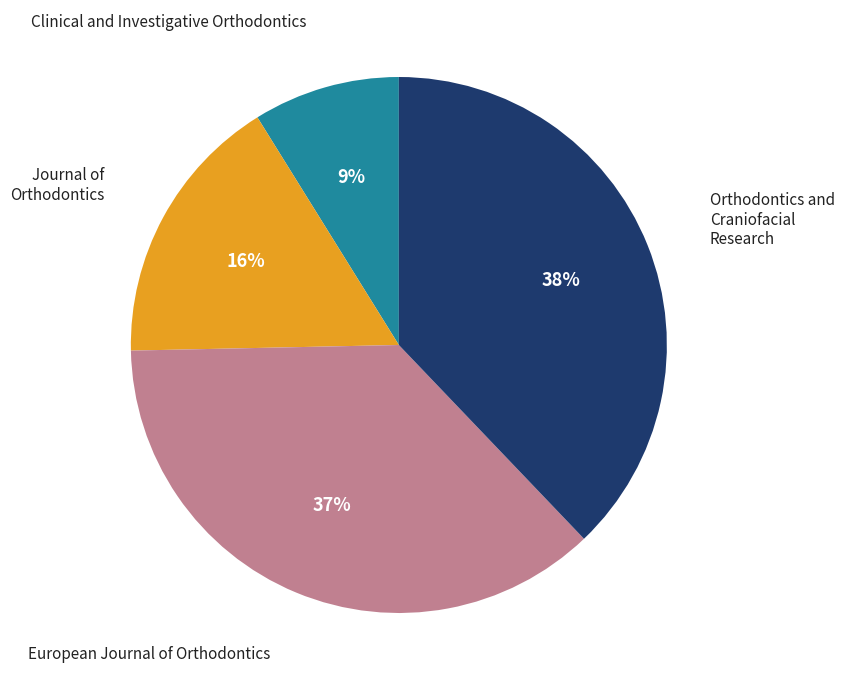

Is Journal of Orthodontics the majority of the pie?

No